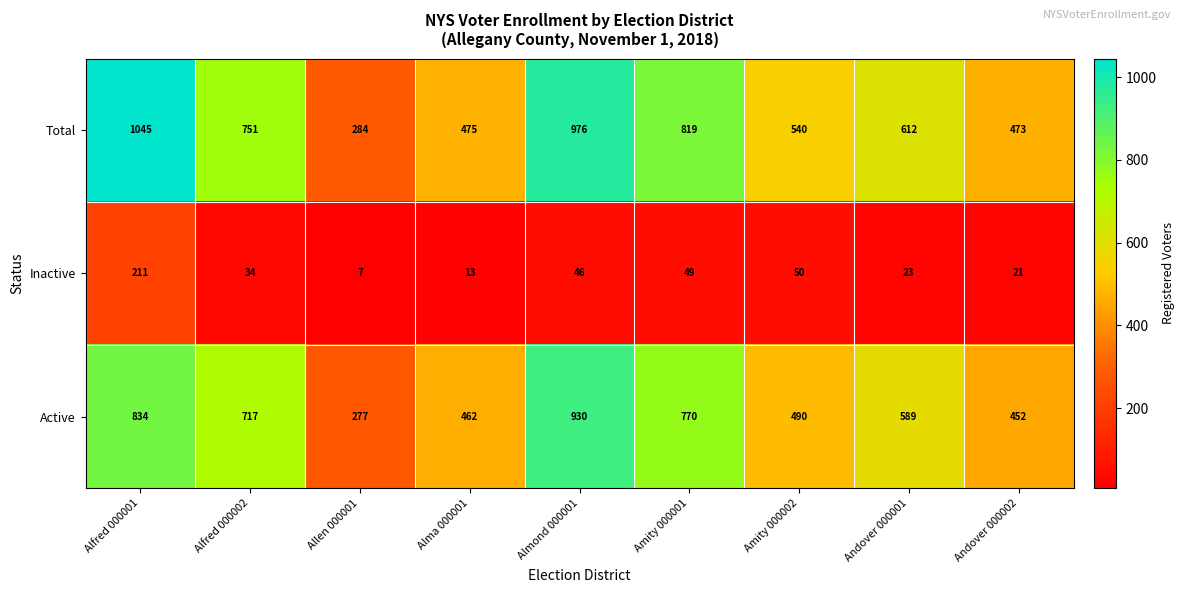

What is the total value across all series at Almond 000001?

1952